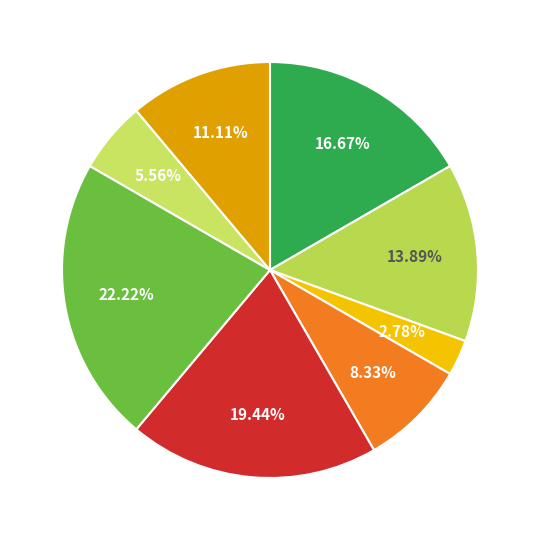

What is the largest slice in the pie chart?

Завідувач філією